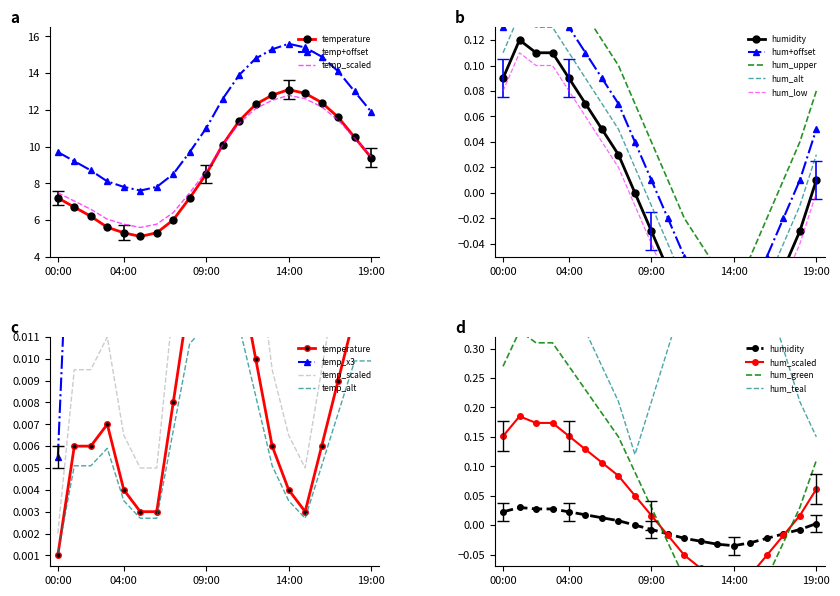

What is the label of the 13th point from the right?

07:00